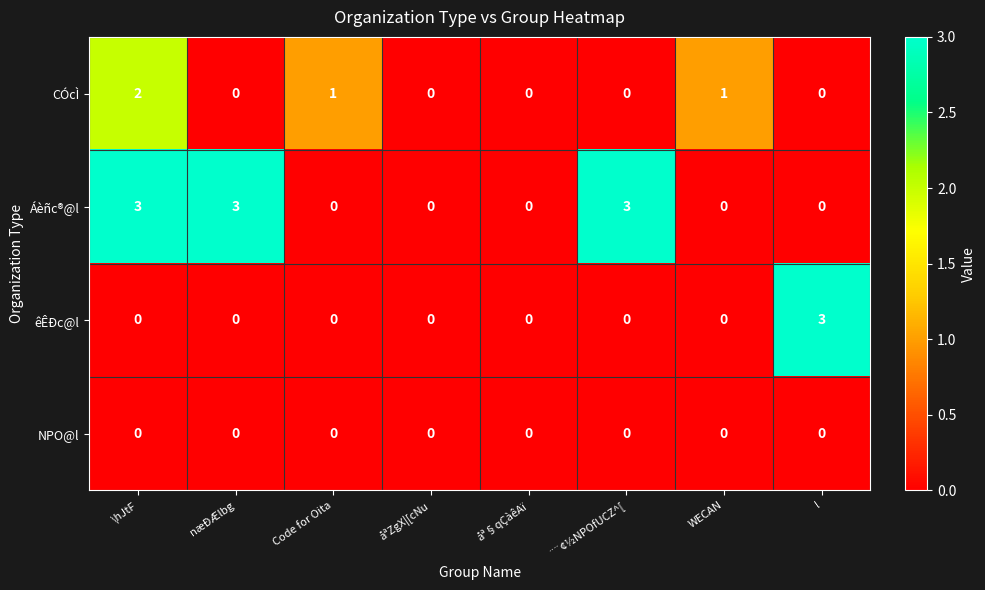

Which series has the largest total across all categories?

Áèñc®@l